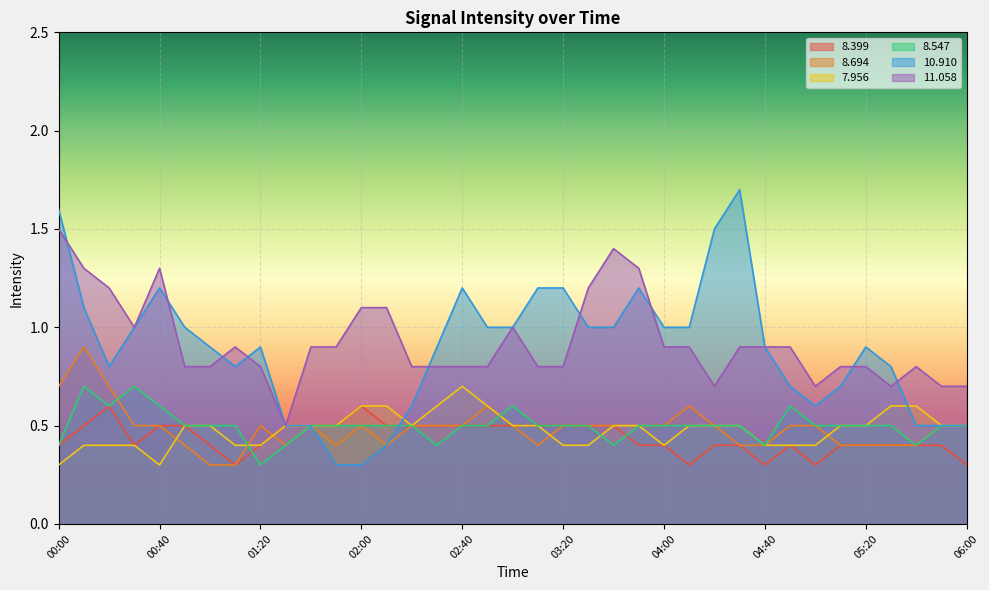

True or false:   8.694 and  11.058 intersect in this chart.

False